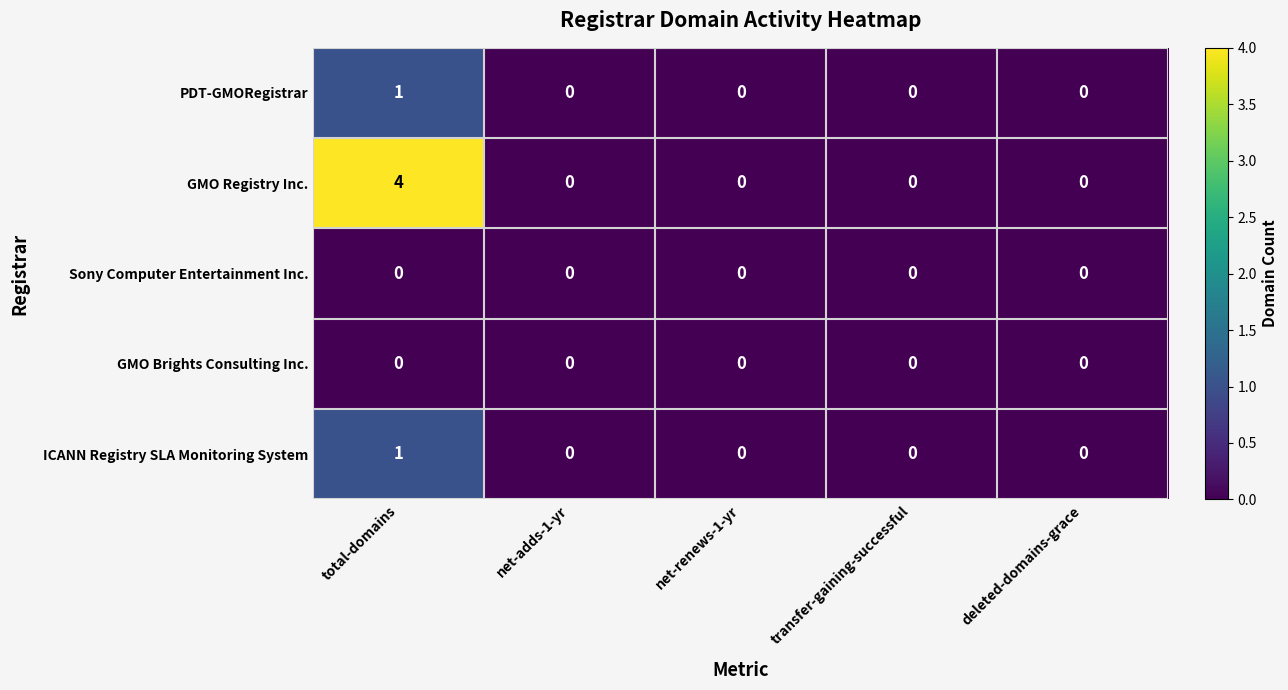

Is it true that PDT-GMORegistrar equals 0 at deleted-domains-grace?

True